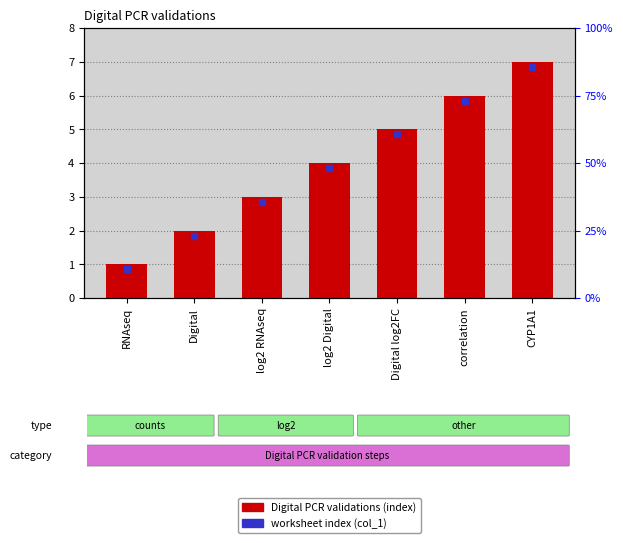

Count the values in the range 2 to 6.

5